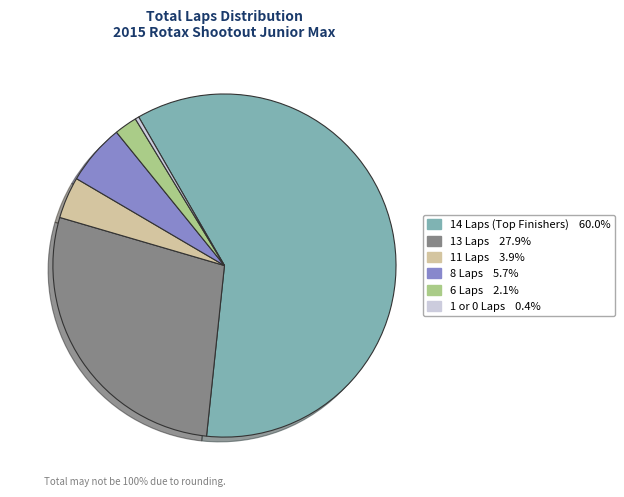

Is there a majority slice in this chart?

Yes